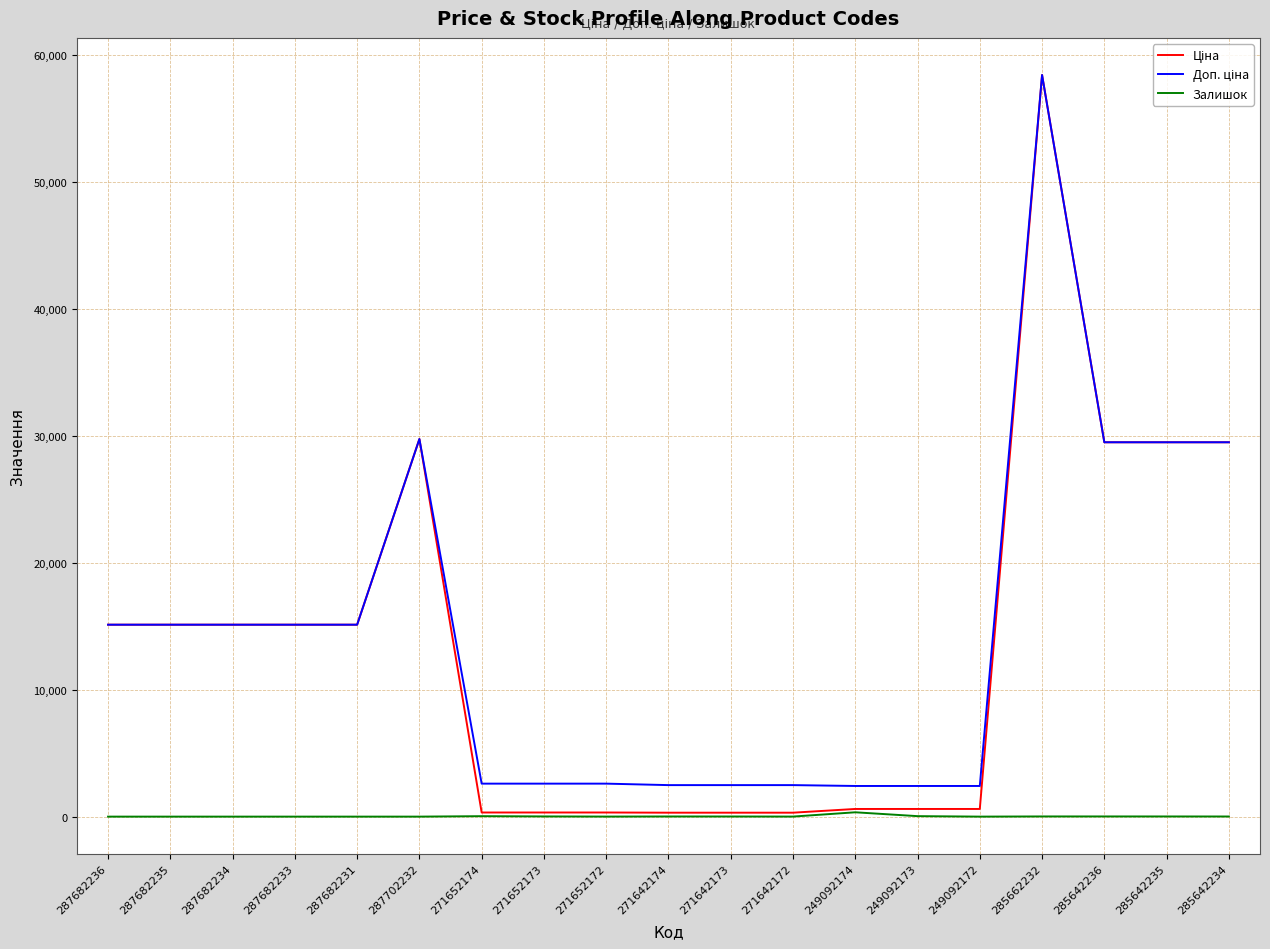

At which category is the sum across all series the highest?

285662232